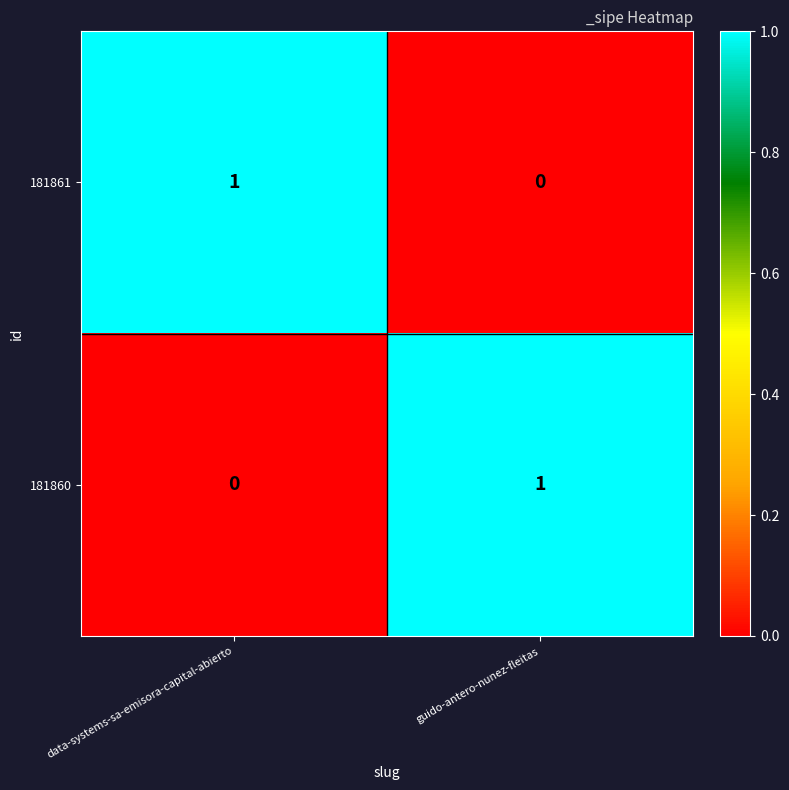

The value of 181861 at guido-antero-nunez-fleitas is 0. True or false?

True